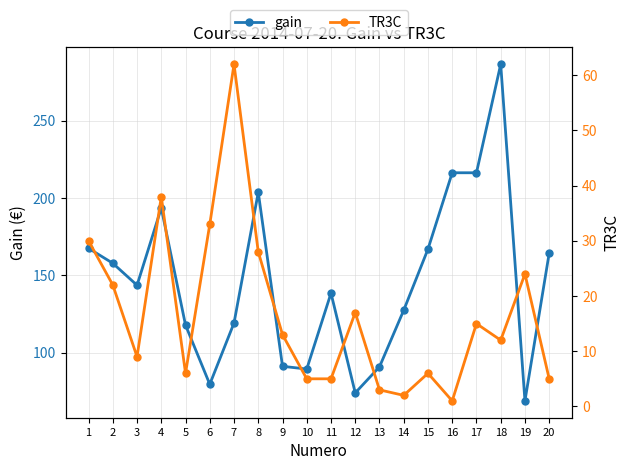

What is the minimum value shown in the chart?

1.0